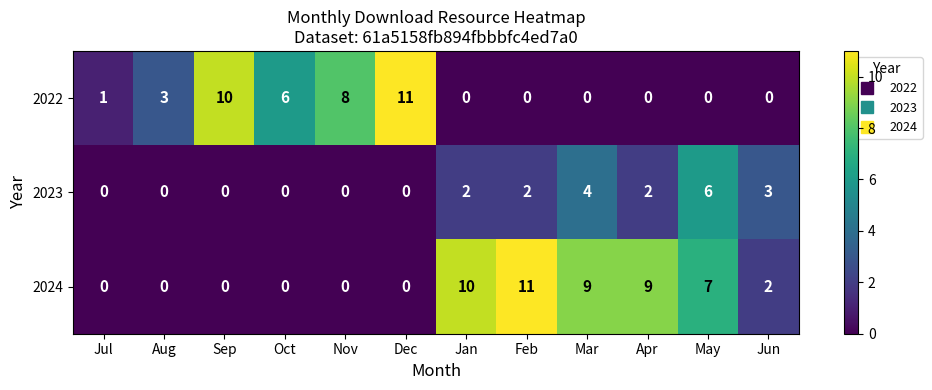

Is it true that 2022 equals 18 at Sep?

False